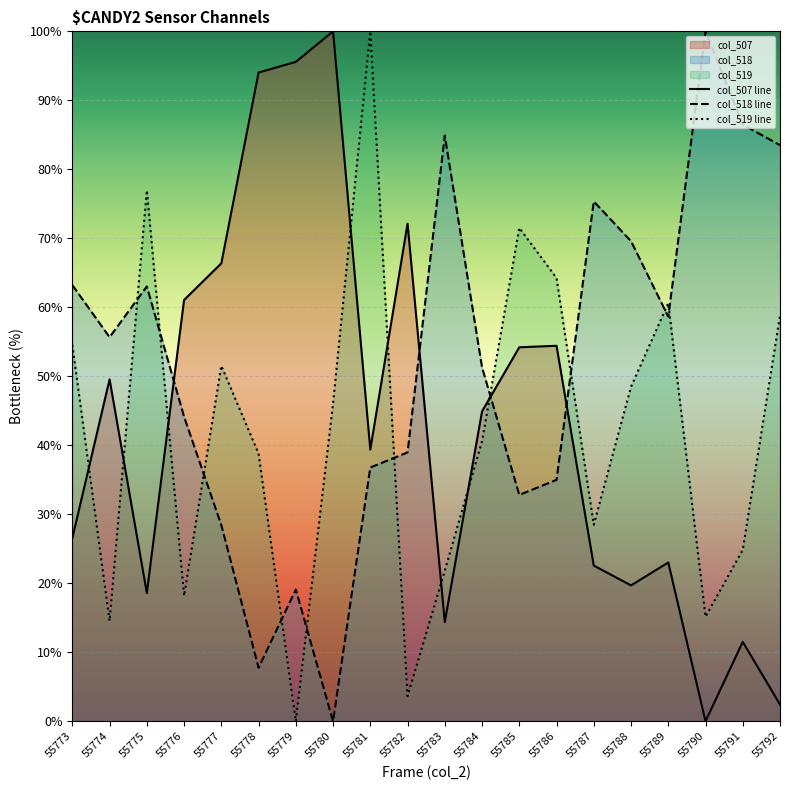

Does the chart display data point markers on the line(s)?

No